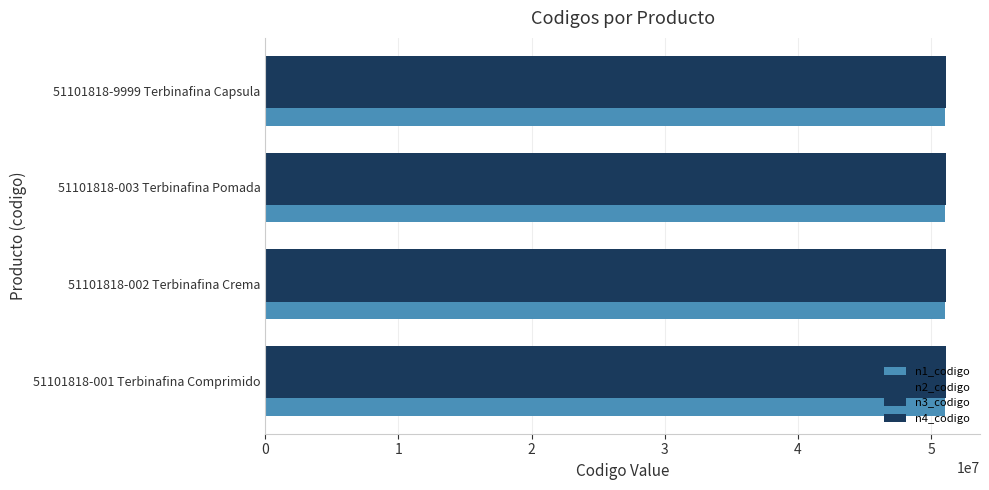

Count the number of categories in the chart.

4